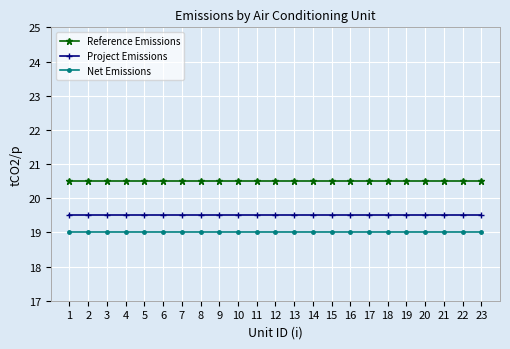

True or false: Net Emissions and Reference Emissions intersect in this chart.

False